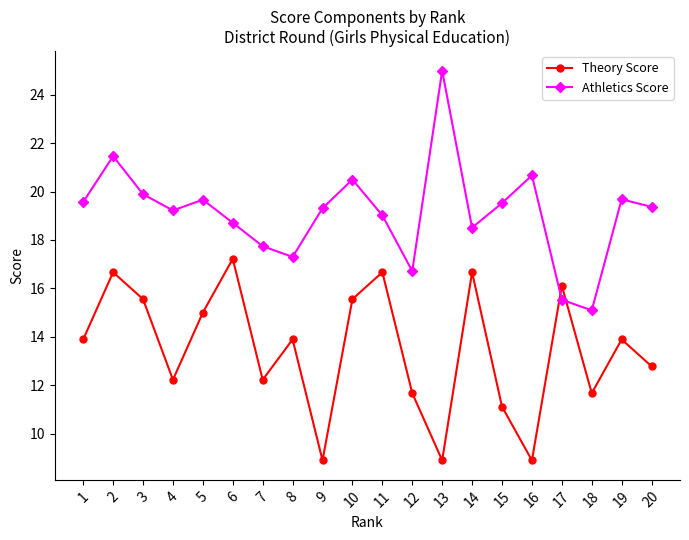

How many series are shown in this chart?

2